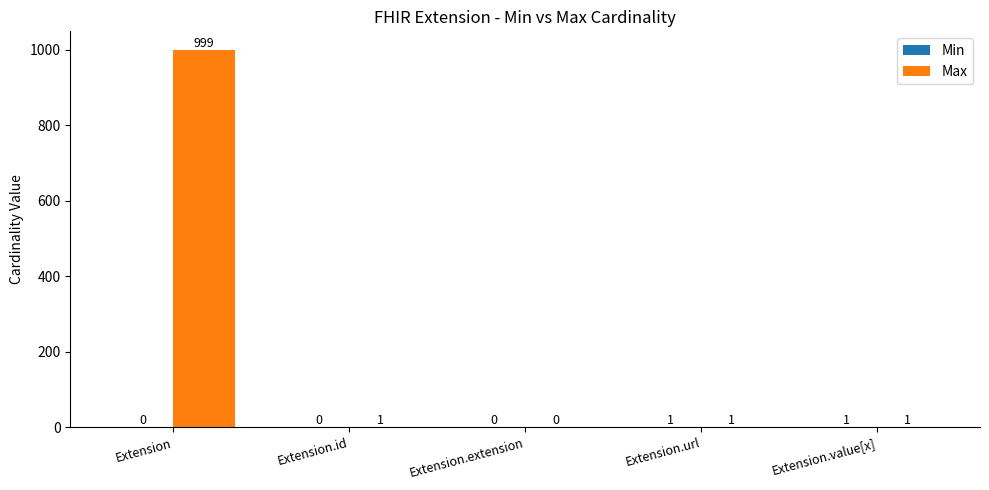

At which category is the sum across all series the highest?

Extension